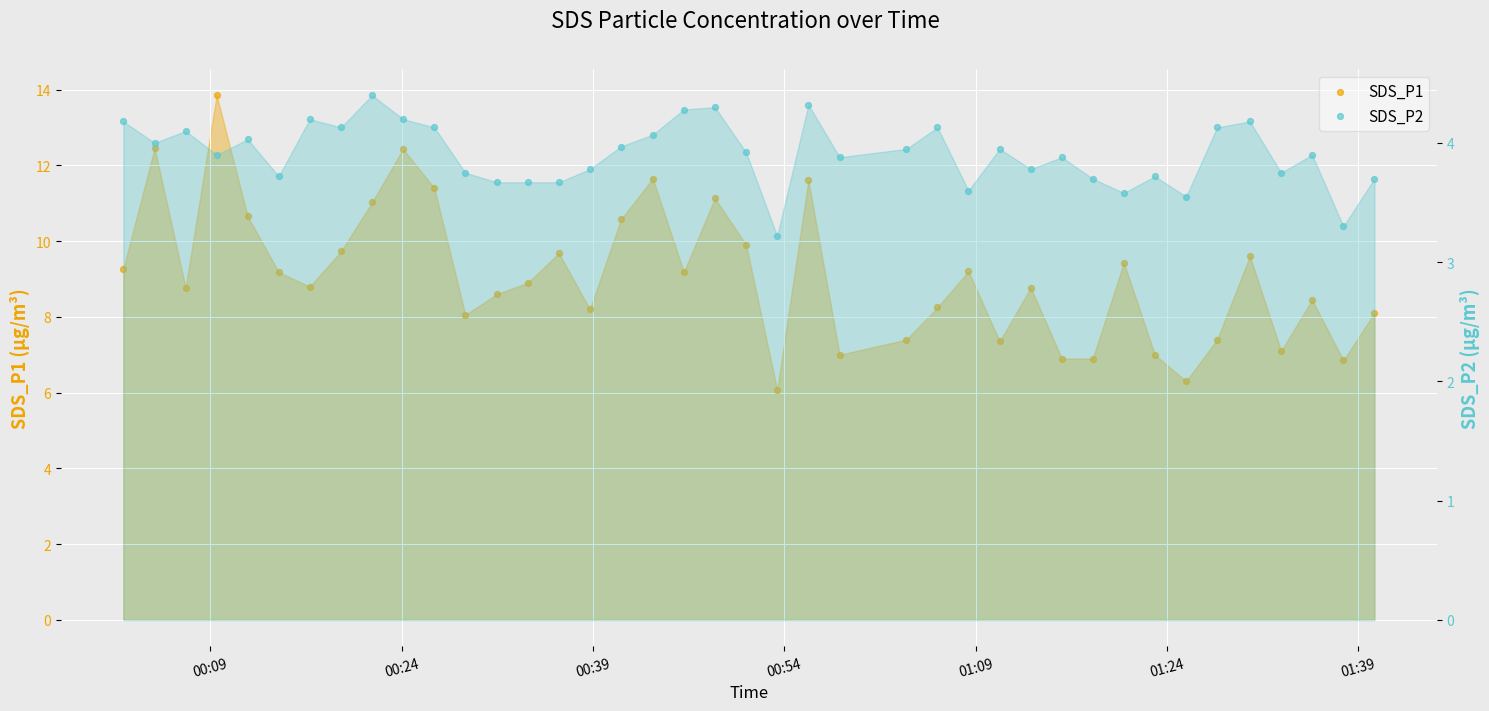

Which series reaches the minimum Y coordinate?

SDS_P2